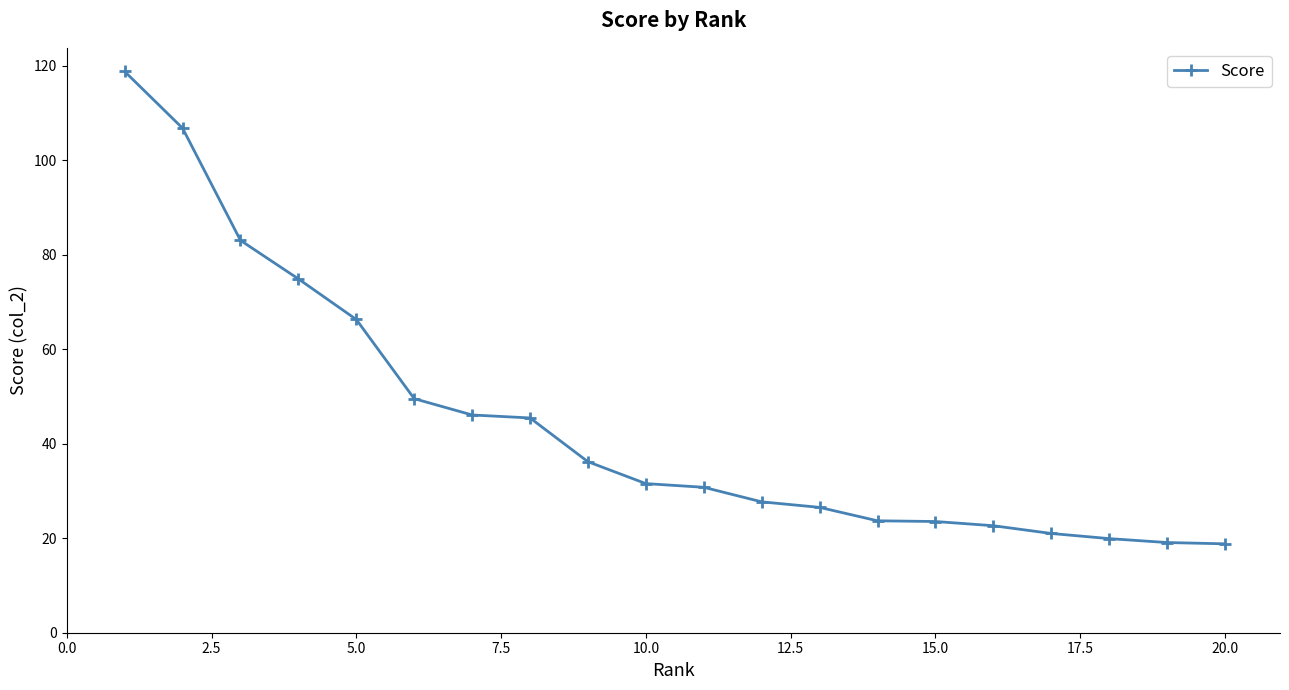

What is the smallest value displayed?

18.8